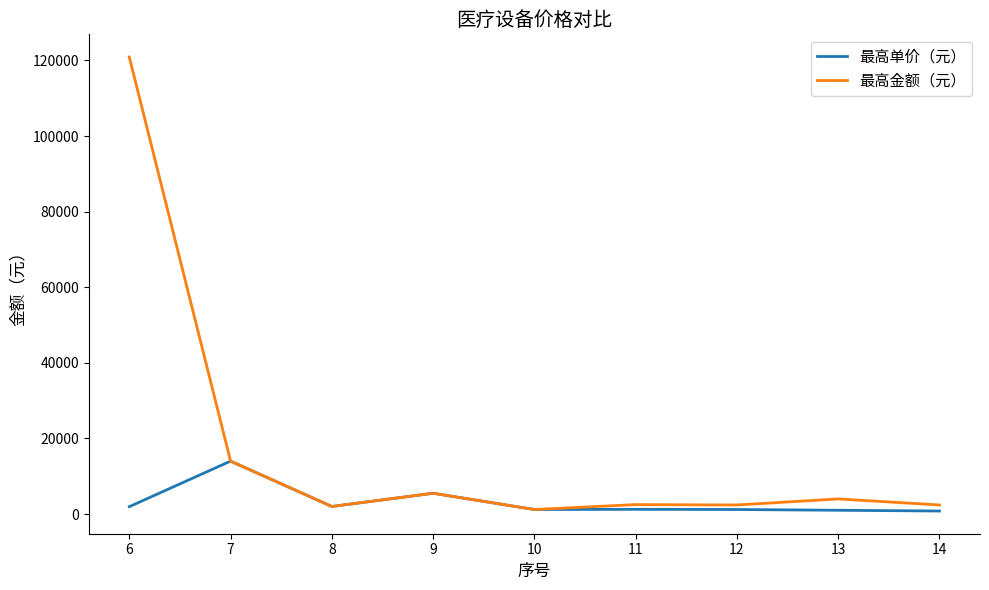

Which label corresponds to the largest value in the chart?

6